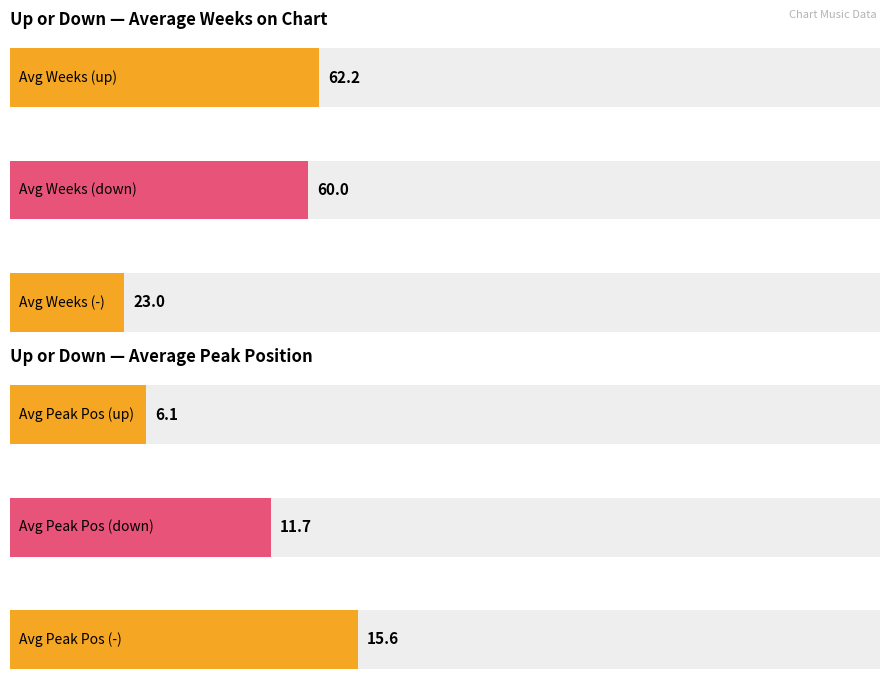

True or false: Average Peak Position has a value of 15.6 at -.

True